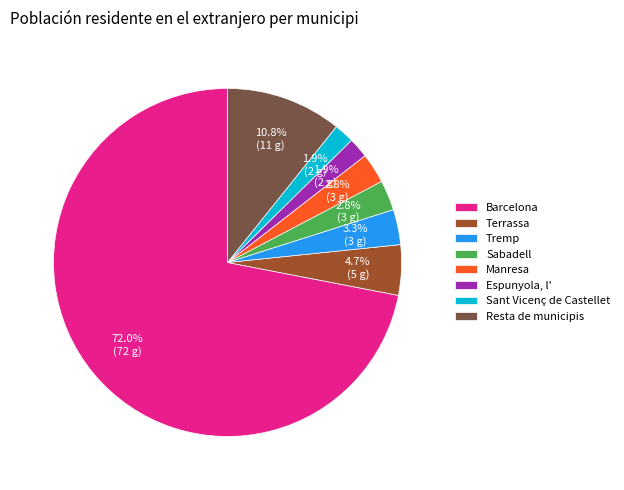

Do Sabadell and Terrassa together represent more than half of the pie?

No